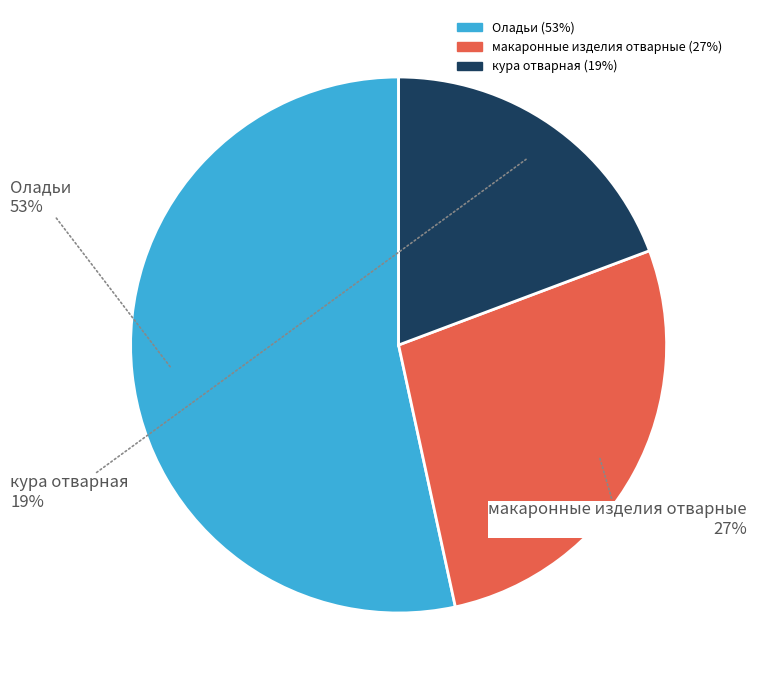

Does any single category account for the majority?

Yes